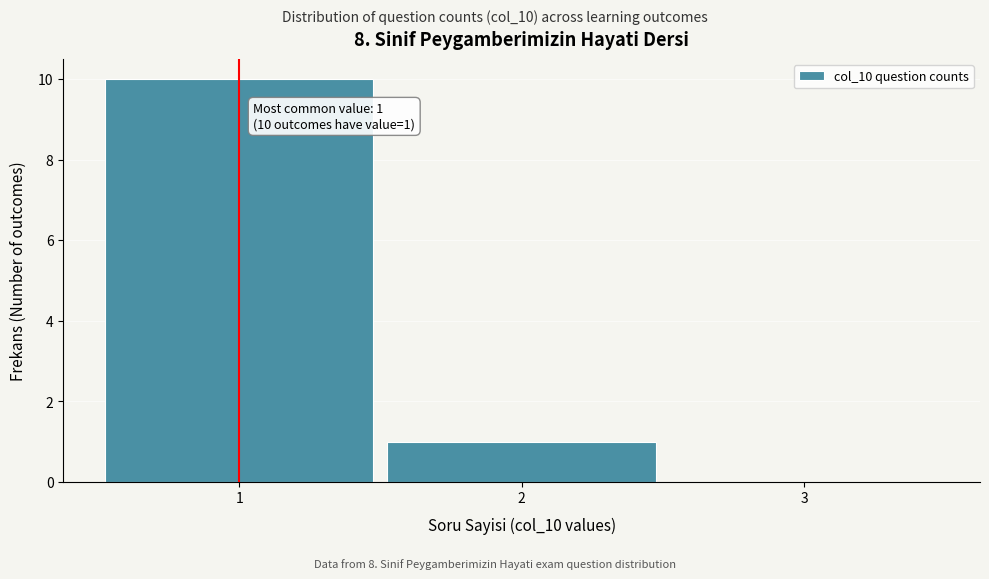

Over which range of the x-axis is the bar tallest?

0.5 to 1.5